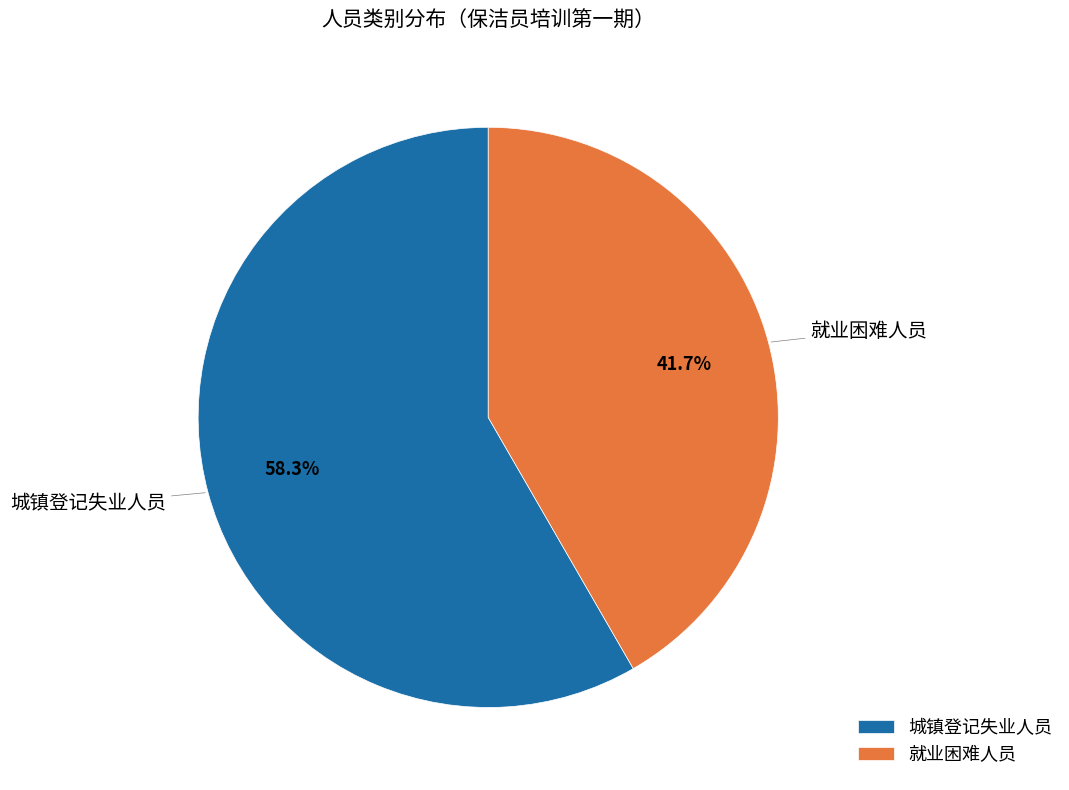

Is there a majority slice in this chart?

Yes